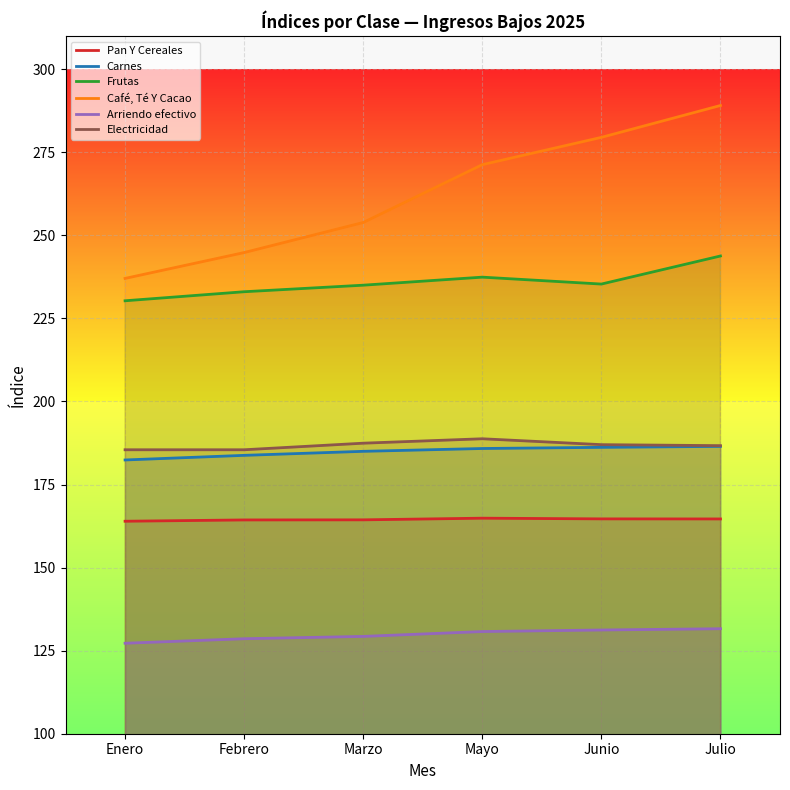

Is the value of Frutas at Julio greater than the value of Arriendo efectivo at Marzo?

Yes